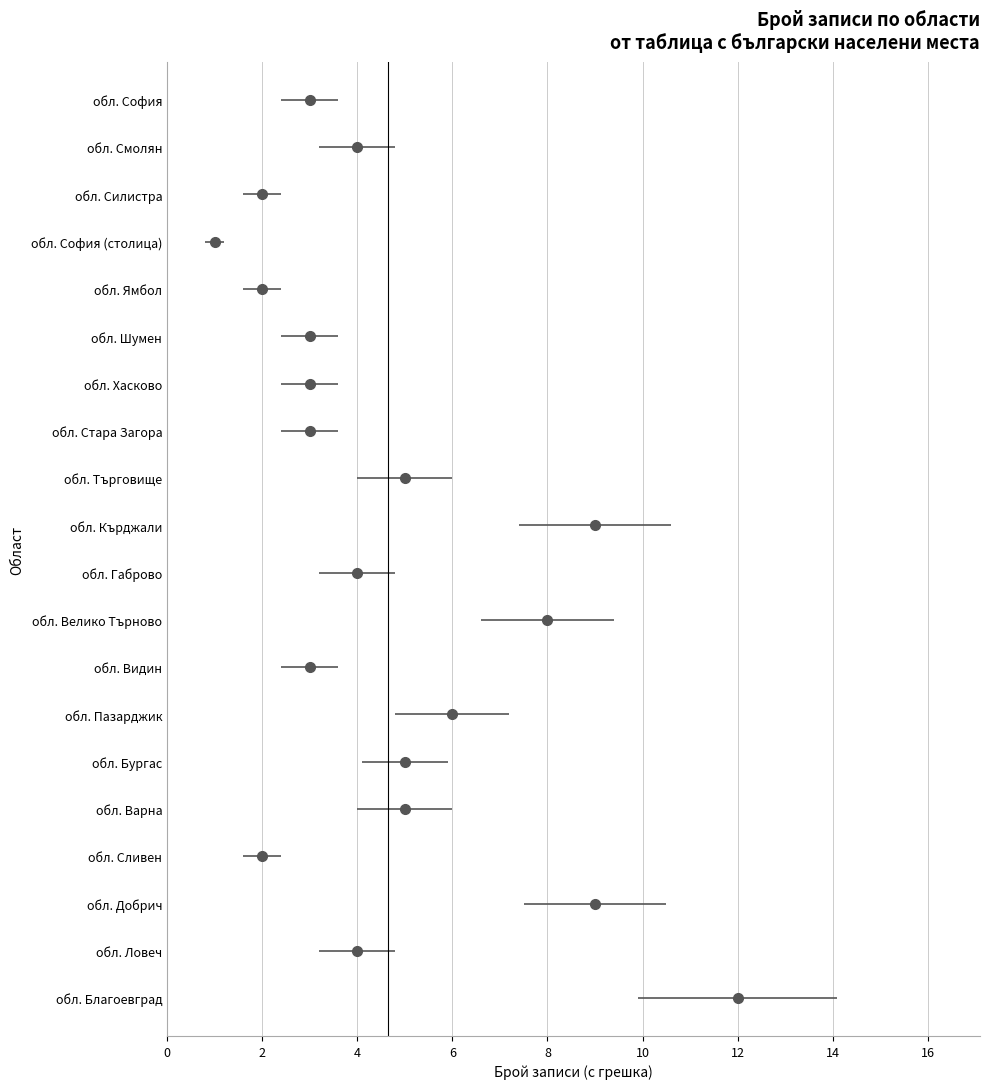

What is the difference between the values at обл. Габрово and обл. Варна?

1